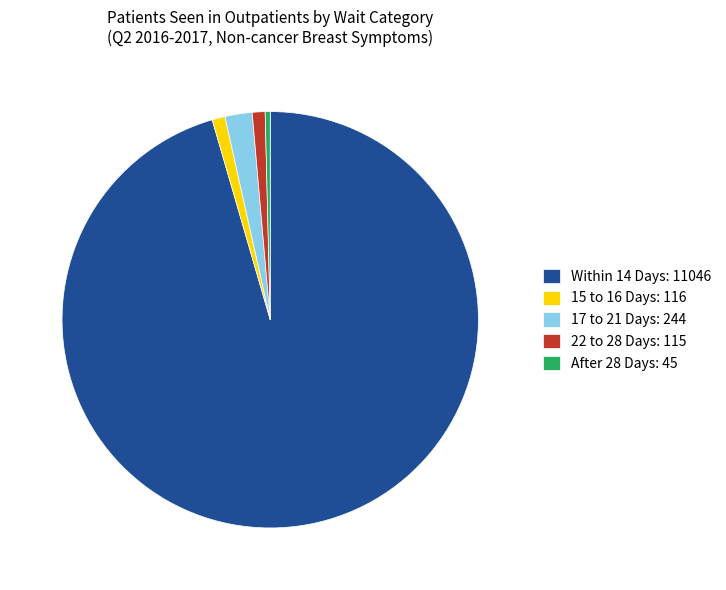

Which has a higher value, Within 14 Days: 11046 or After 28 Days: 45?

Within 14 Days: 11046